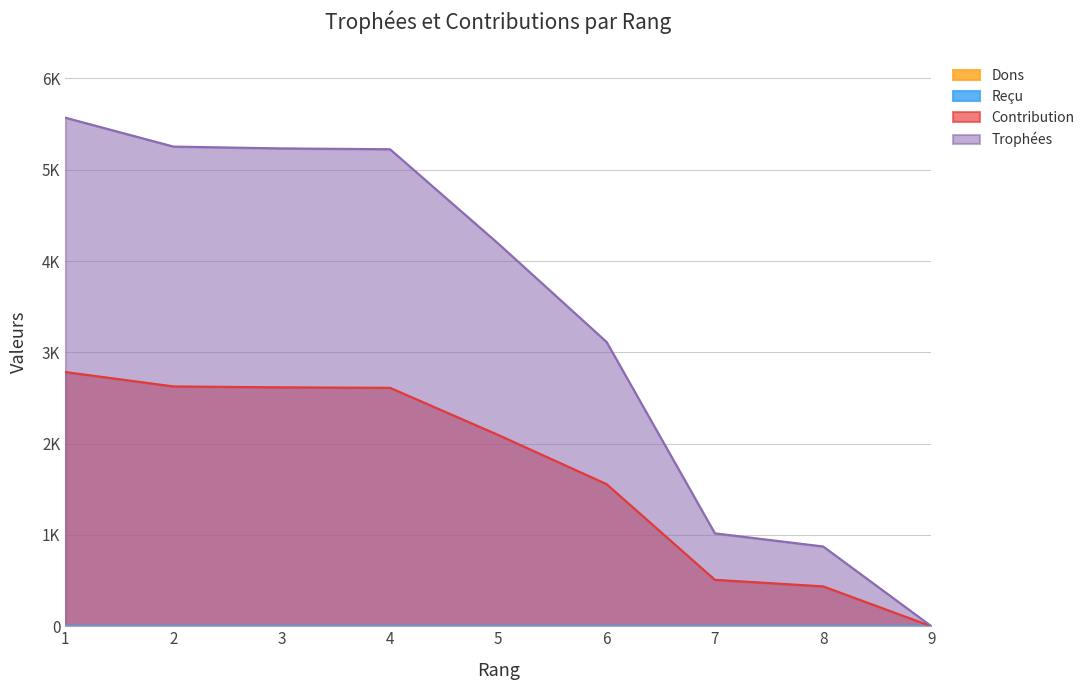

What is the sum of the Contribution values at 7 and 5?

2604